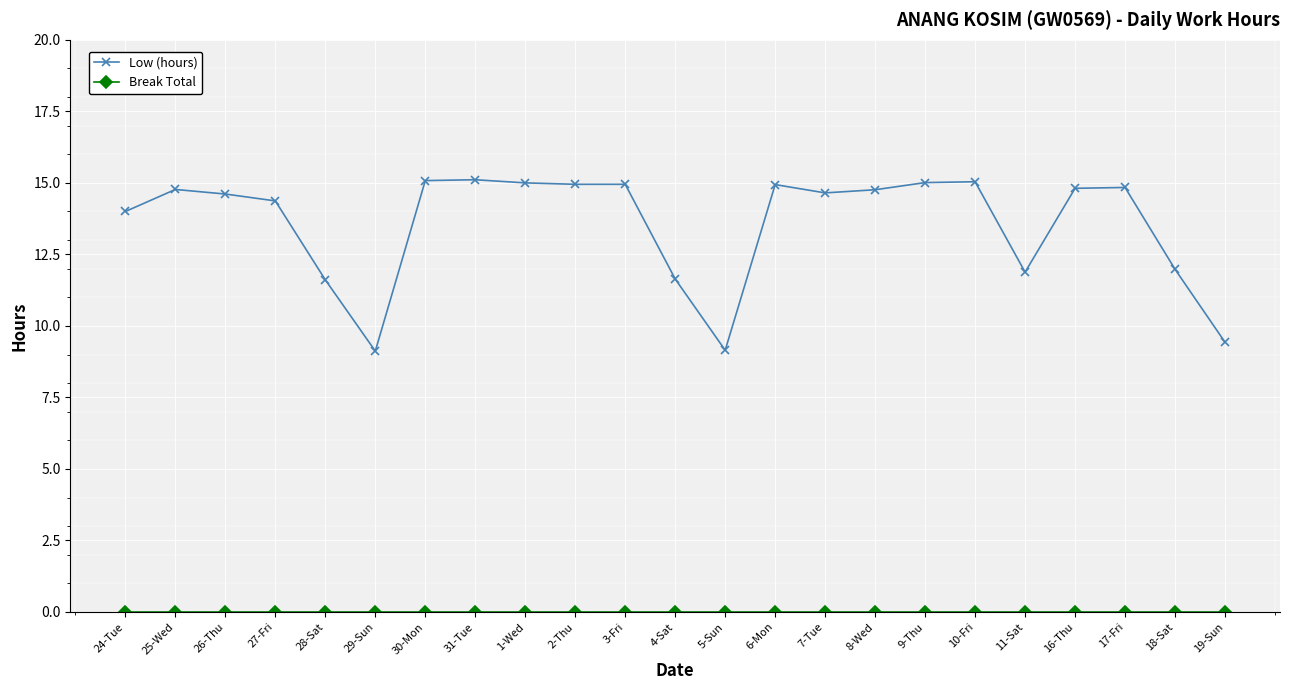

Which series has the largest total across all categories?

Low (hours)